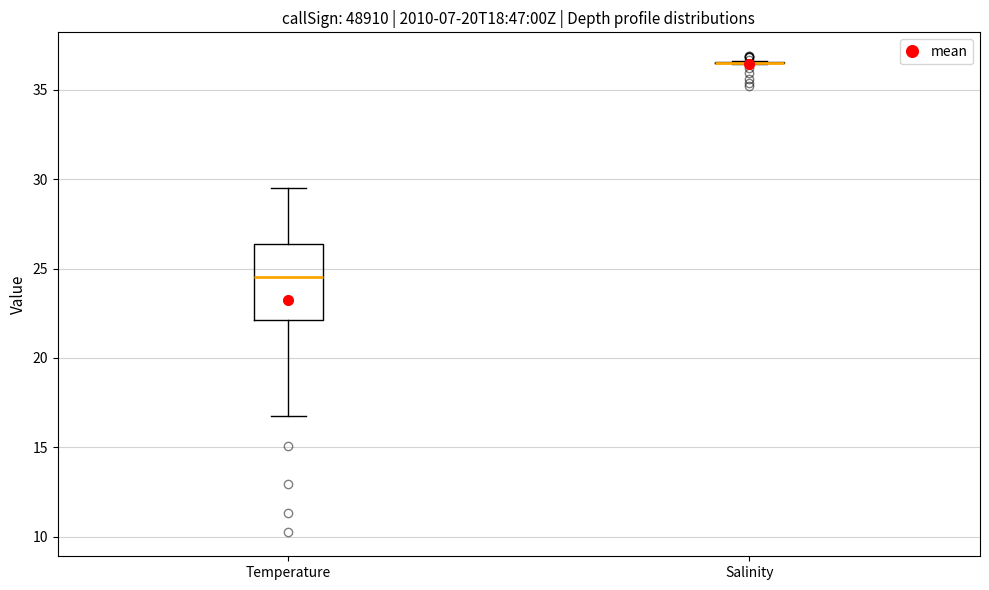

Comparing the boxes themselves (not the whiskers), which one is the tallest?

Temperature